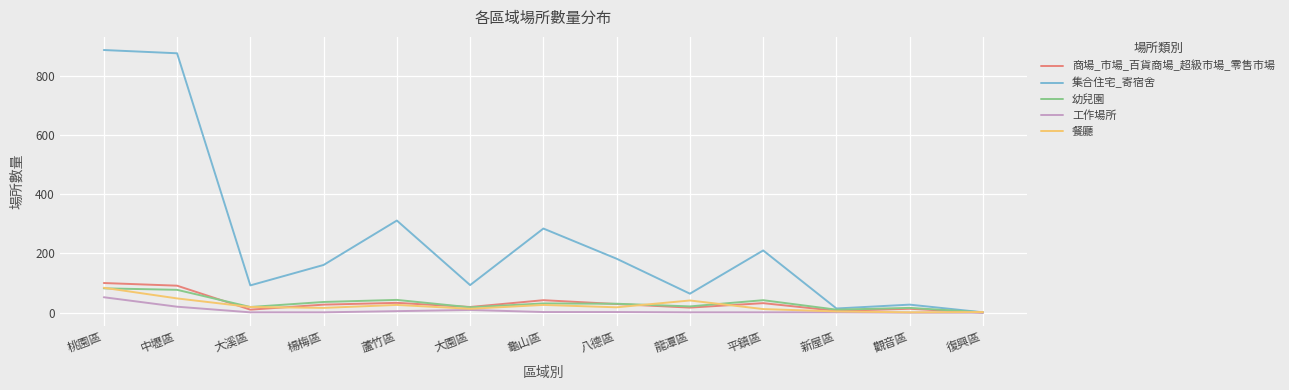

What is the difference between the highest and lowest values at 桃園區?

835